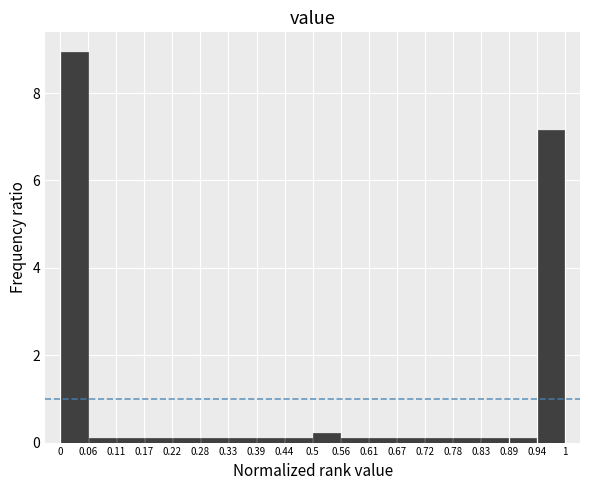

Over which range of the x-axis is the bar tallest?

0 to 0.06